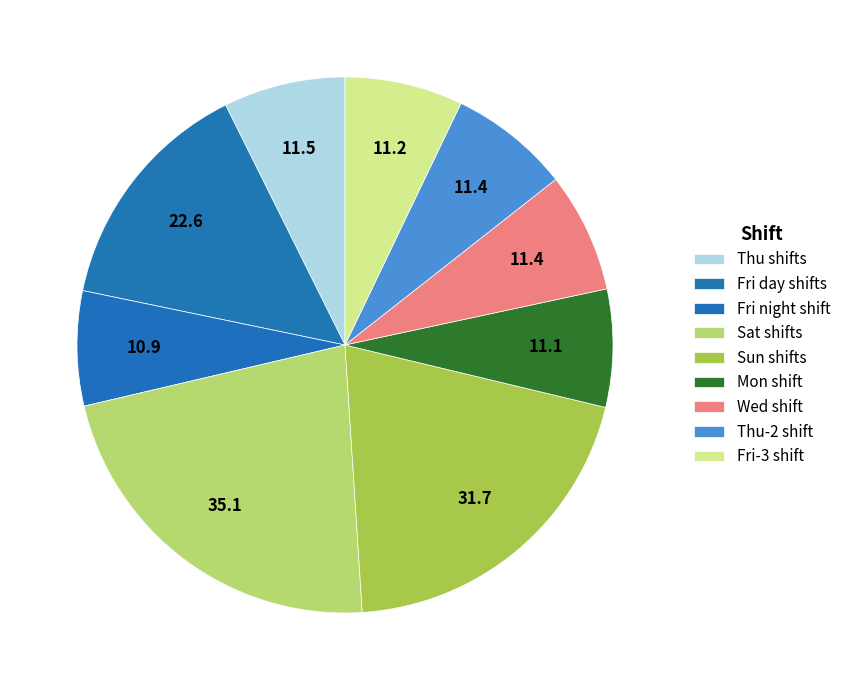

How many slices are in this pie chart?

9